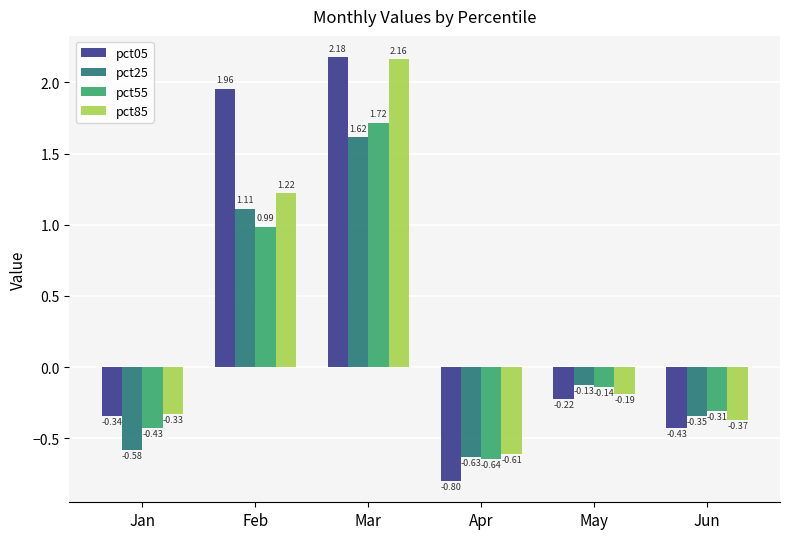

Which category has the lowest value across all series?

Apr